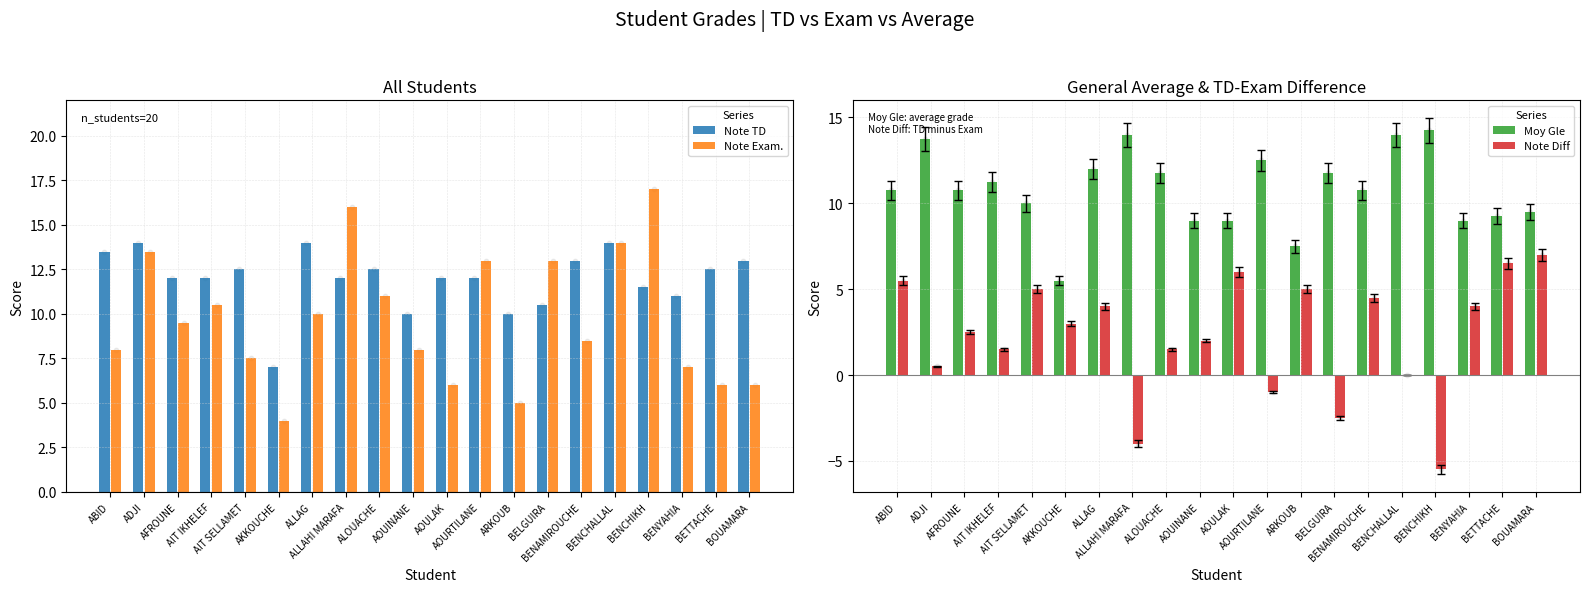

Is the value of Note Exam. at AFROUNE greater than the value of Note Diff at BETTACHE?

Yes